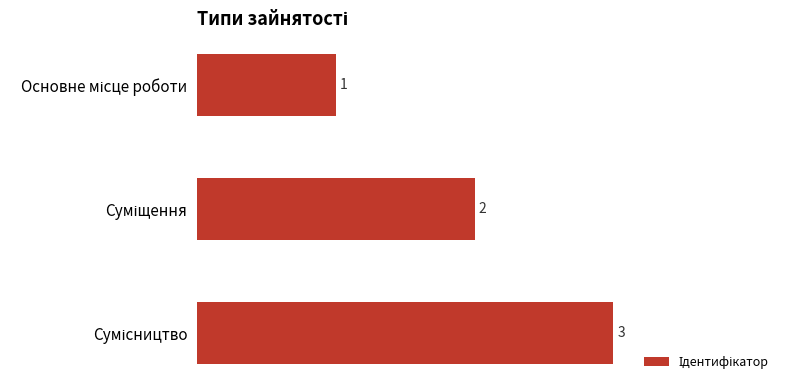

Does the chart contain stacked bars?

No